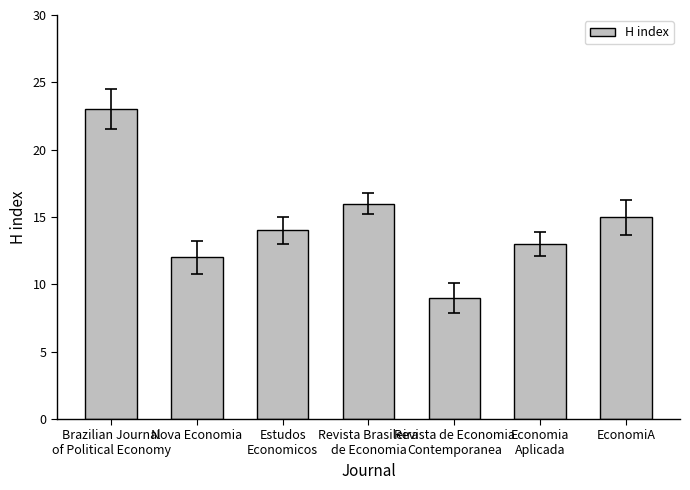

What is the difference between the maximum and minimum values?

14